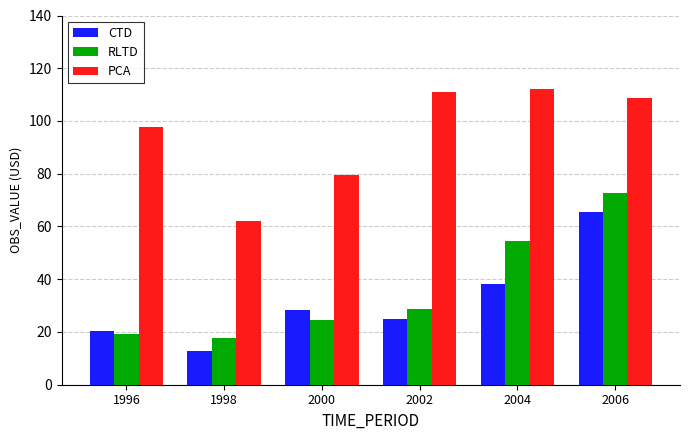

What is the highest value of the PCA series?

112.0